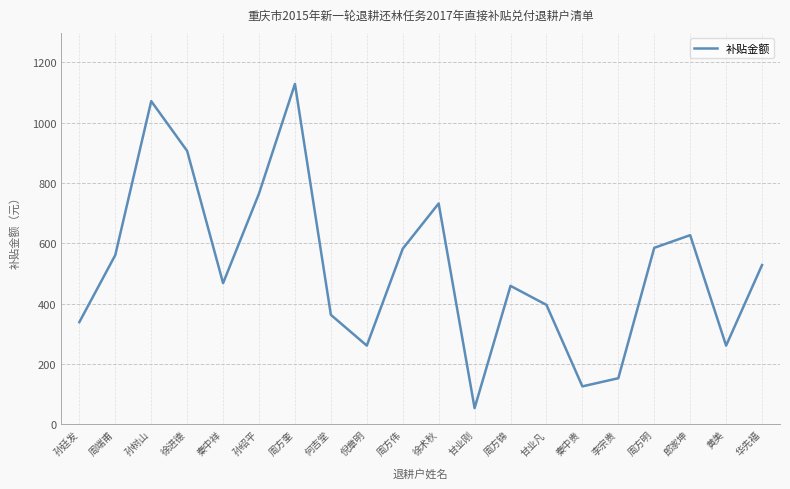

What is the average value?

518